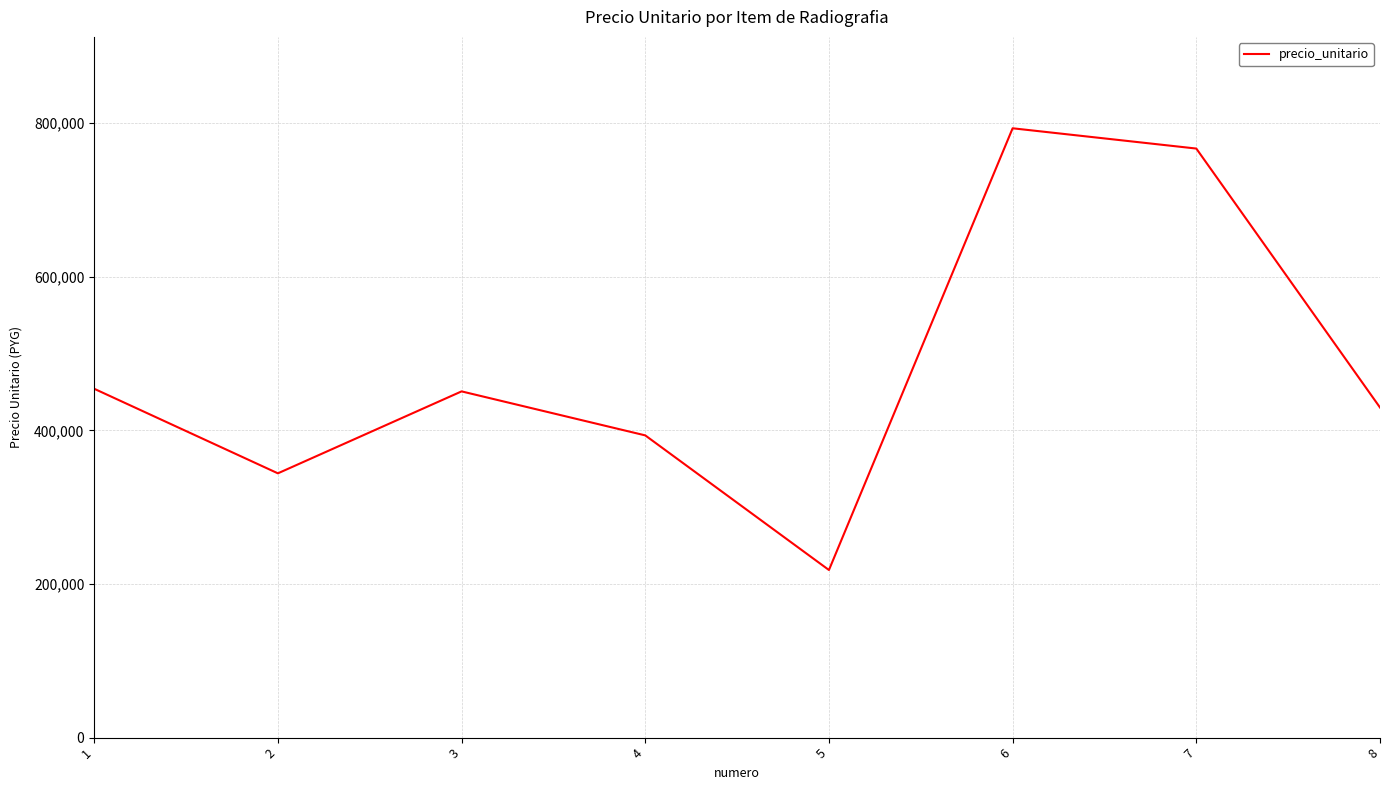

At which category does the chart reach its minimum across all series?

5